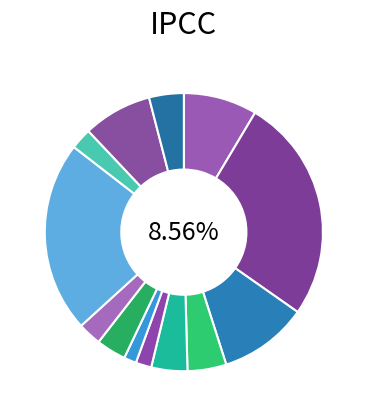

What portion of the pie excludes Farmington?

95.5%